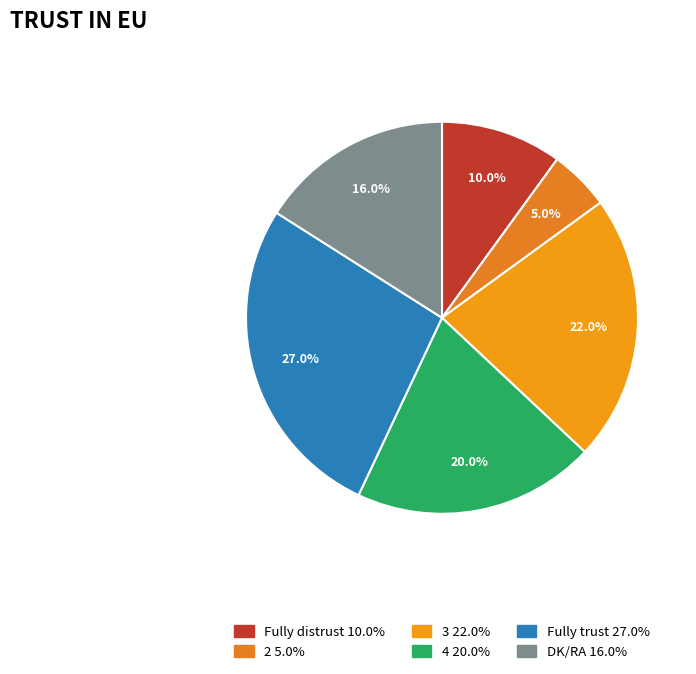

To the nearest percent, what is the average slice percentage?

17%